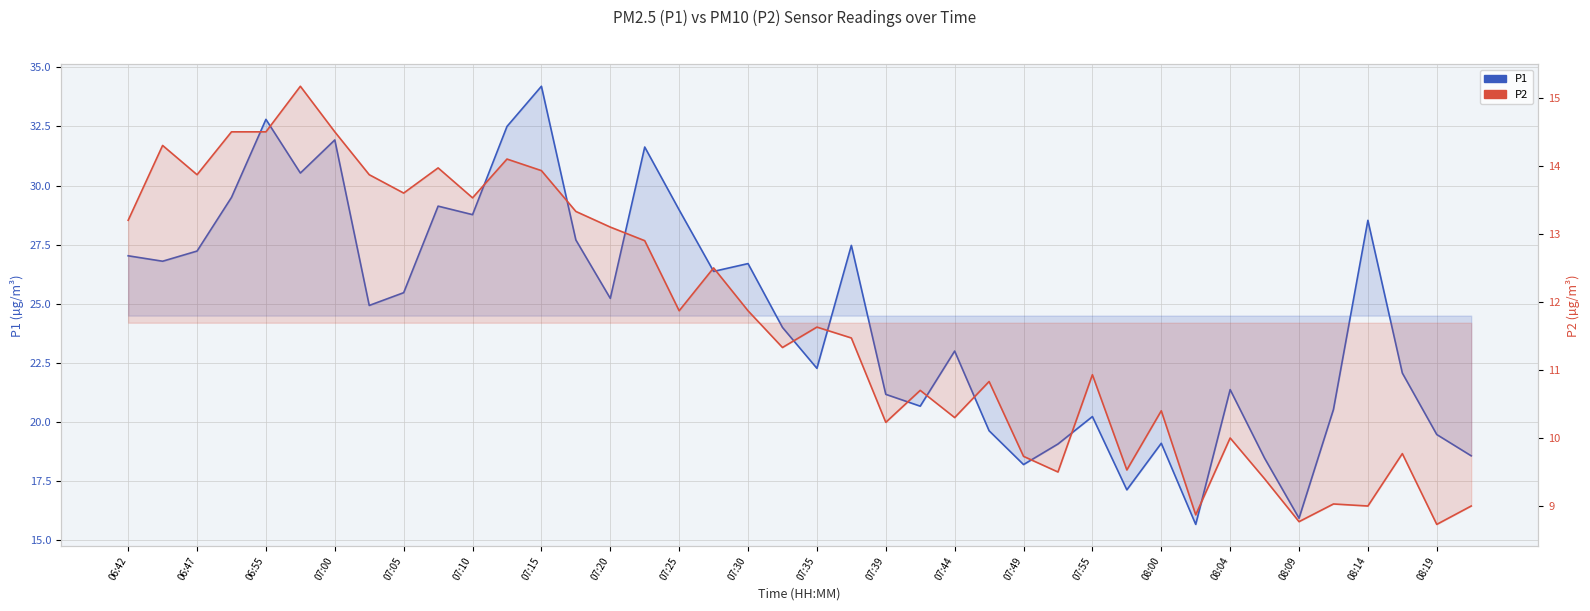

What is the difference between the second highest and second lowest values in the P2 series?

5.7